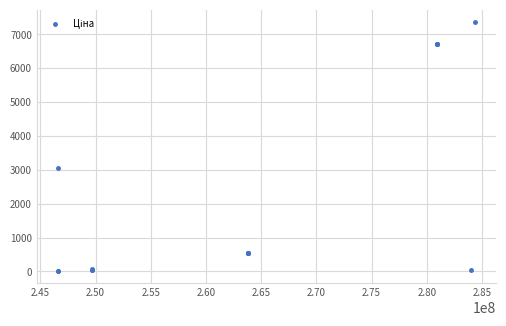

What Y value in the scatter plot is closest to 3693?

3059.7